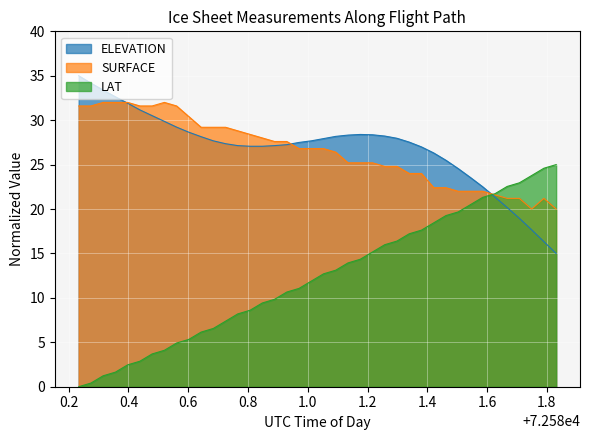

At how many categories does at least one series exceed 23?

36